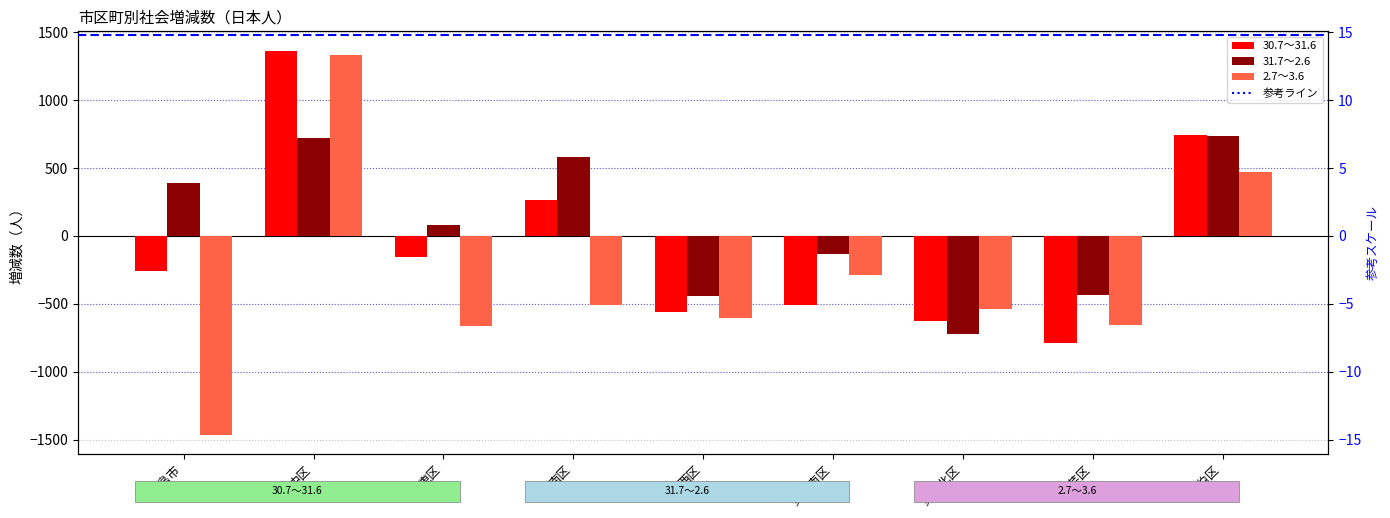

What position from the right is 安佐南区?

4